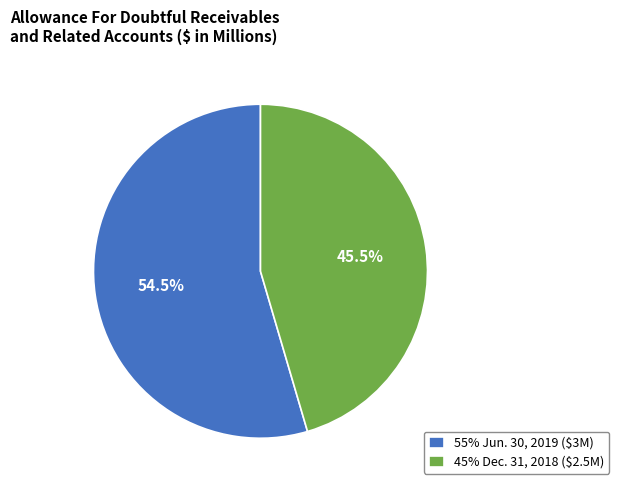

Is there a majority slice in this chart?

Yes